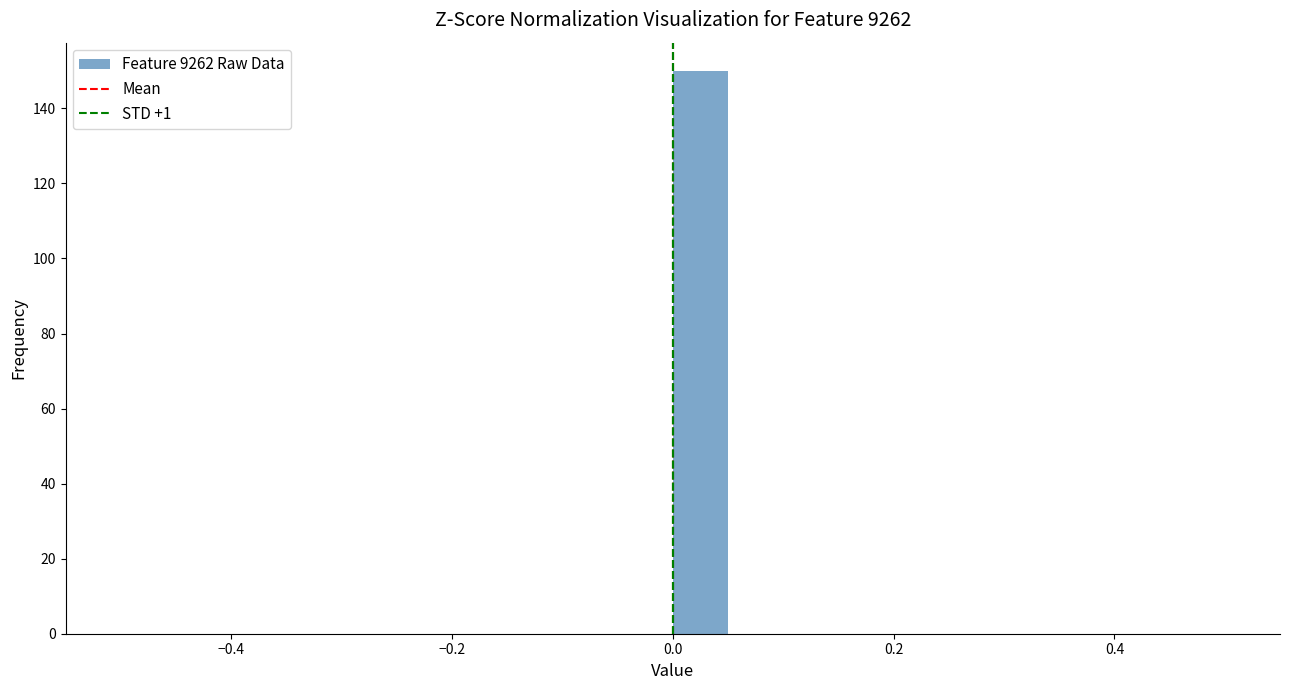

Around what value on the x-axis is the tallest bar? Give the approximate position of its centre, as read against the axis.

0.02